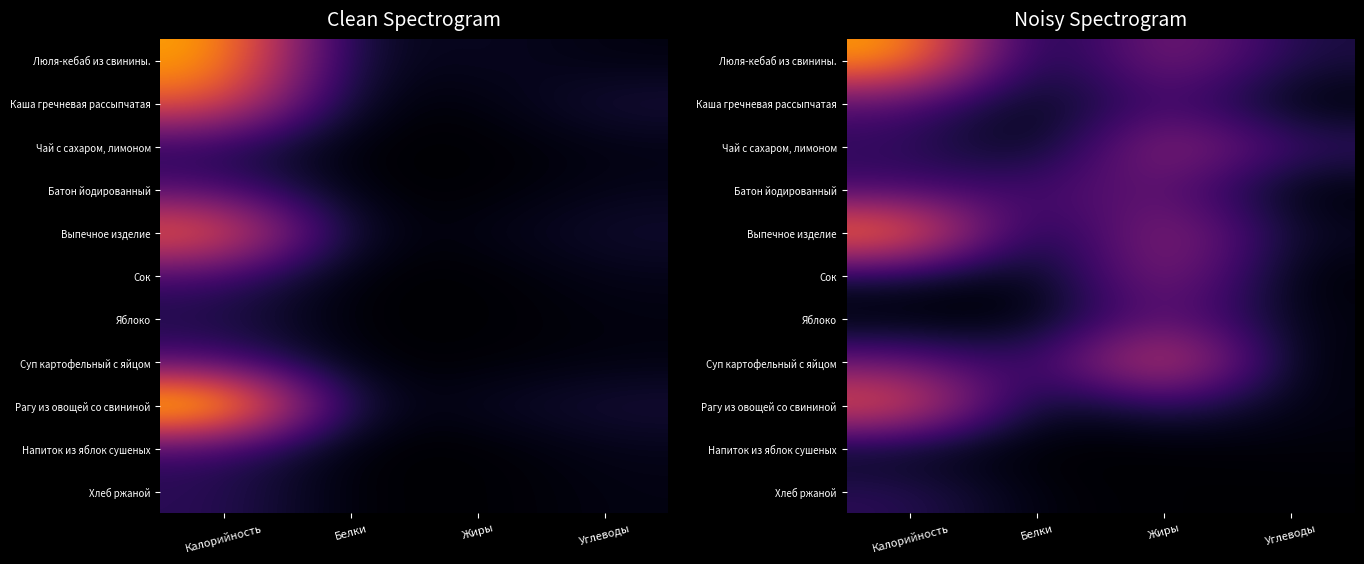

Rank the categories by Выпечное изделие value from highest to lowest.

Калорийность, Жиры, Углеводы, Белки